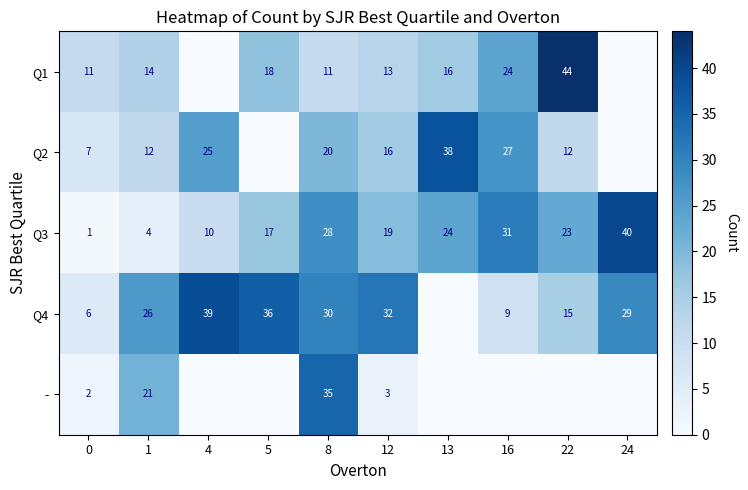

Rank the series at 1 from lowest to highest value.

Q3, Q2, Q1, -, Q4